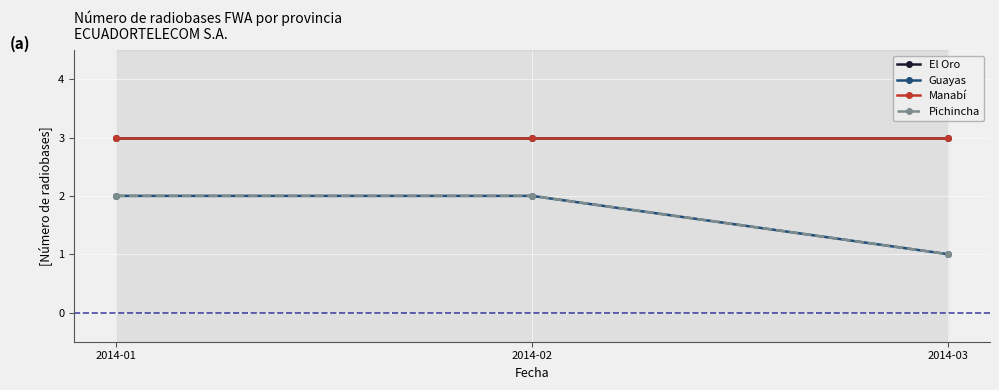

Does the chart display data point markers on the line(s)?

Yes